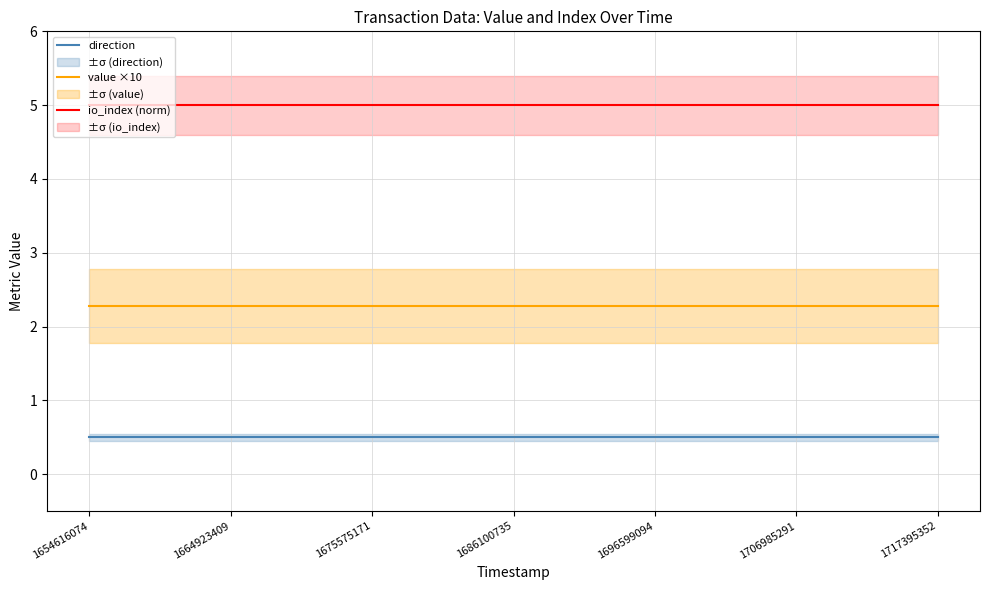

What is the minimum value shown in the chart?

0.5